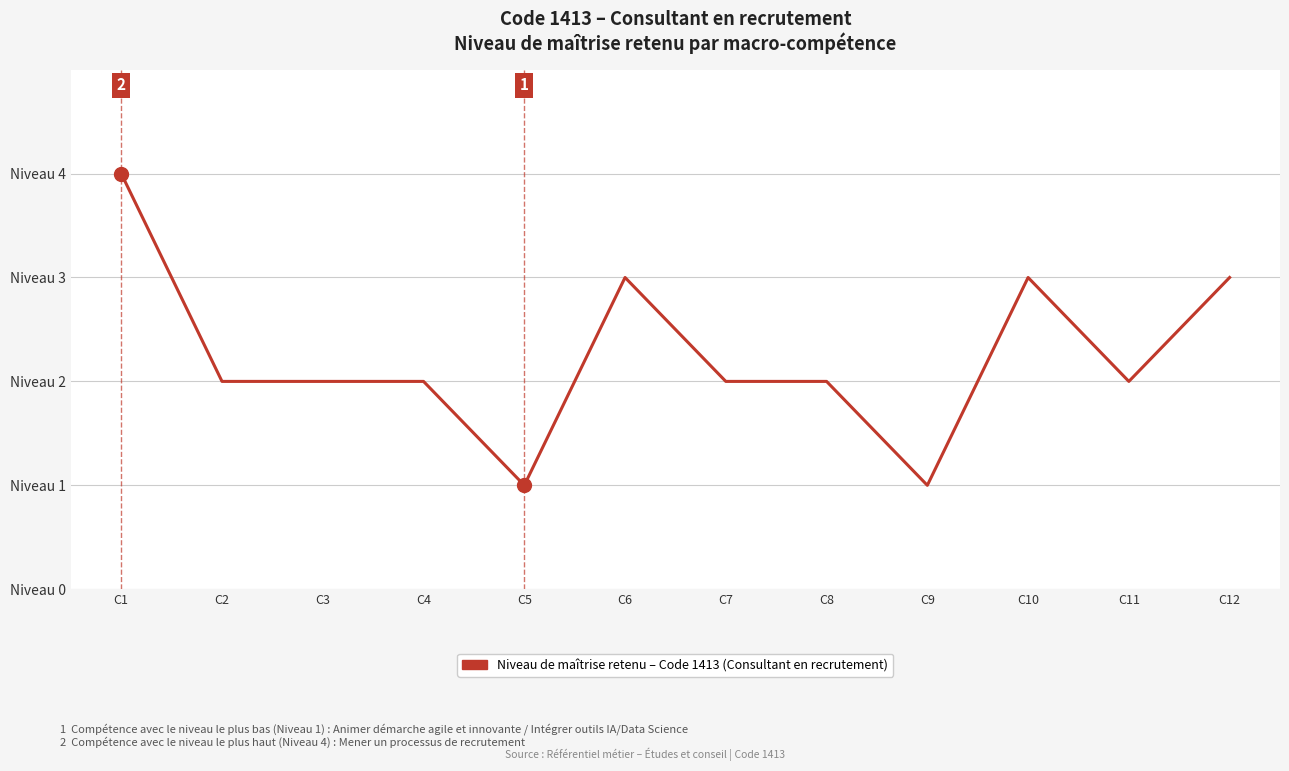

How many points are higher than both their immediate neighbors (excluding endpoints)?

2